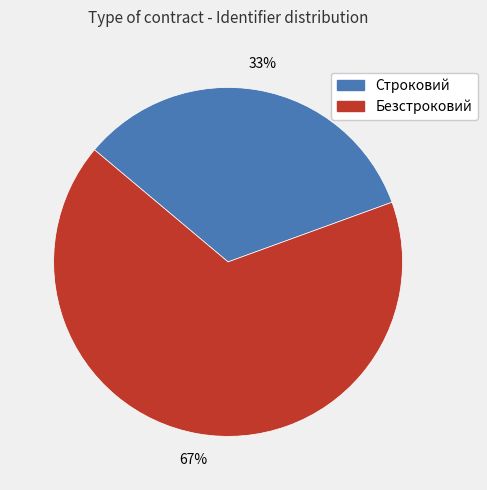

To the nearest percent, what percentage of the pie is Безстроковий?

67%